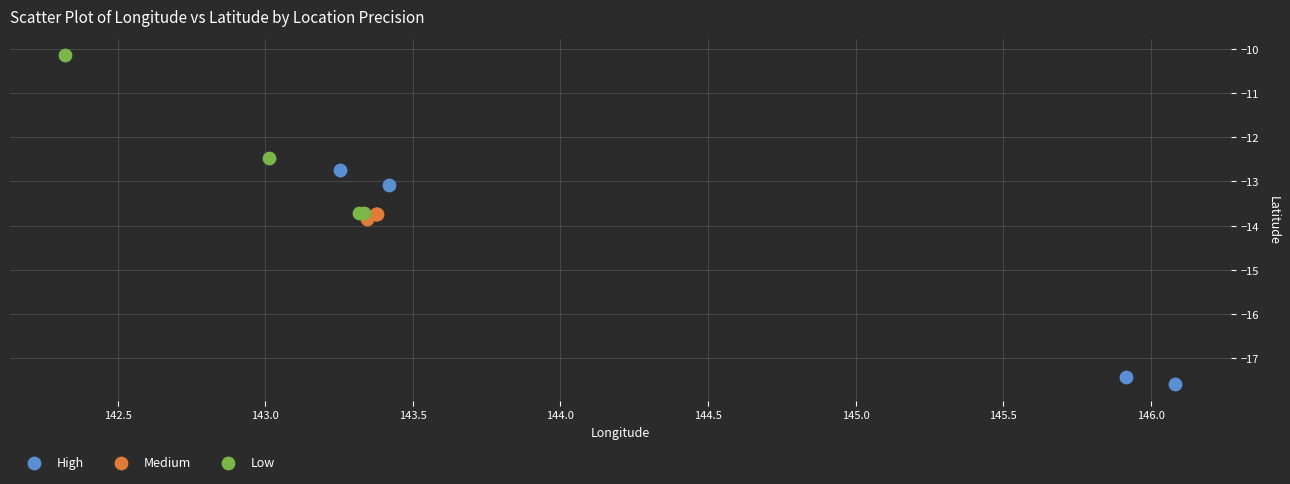

Which series has the widest spread of Y values?

High